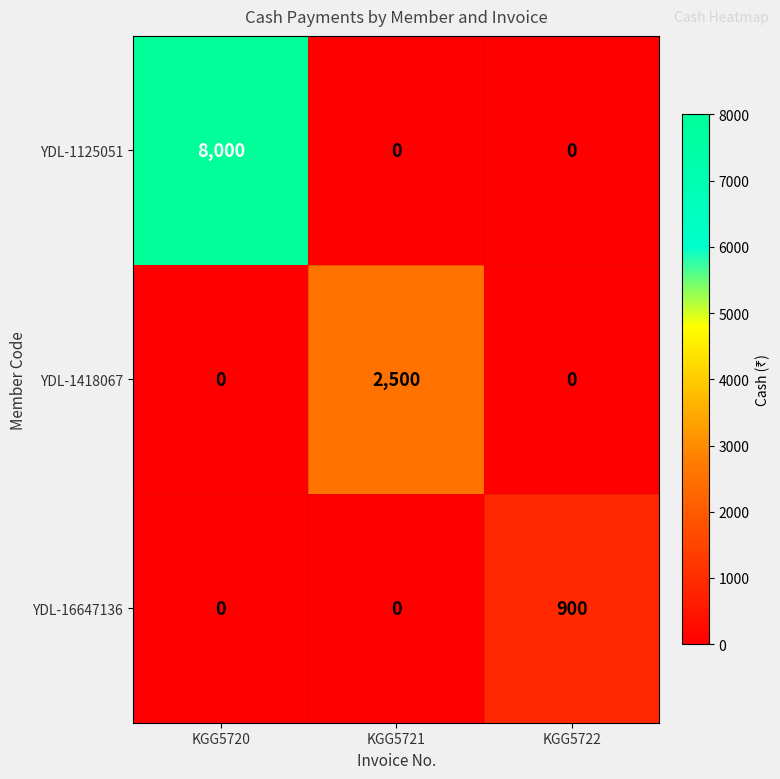

What is the highest value of the YDL-1418067 series?

2500